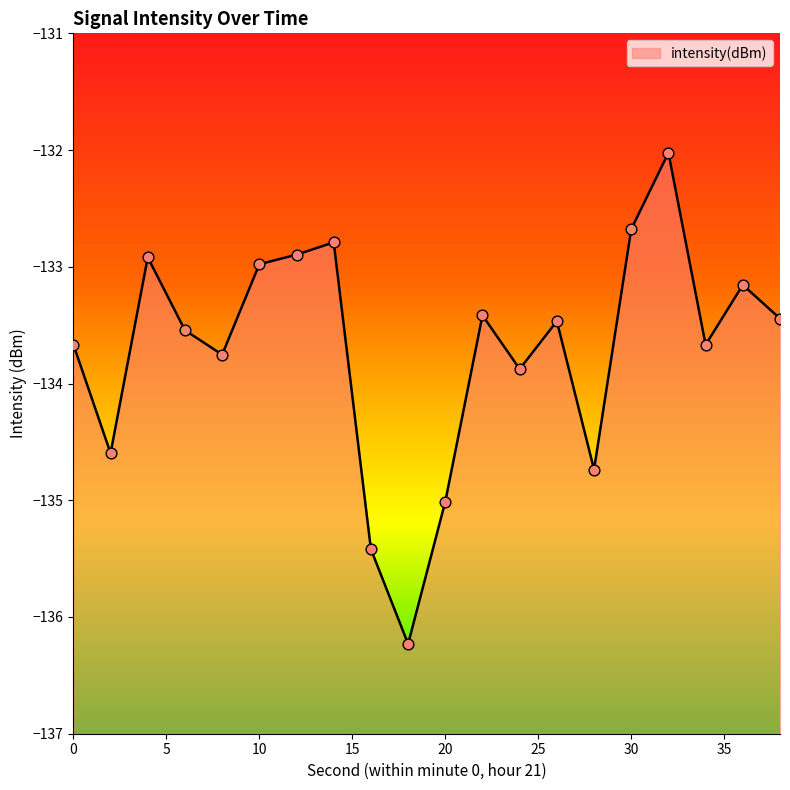

What is the change in value from 28 to 36?

+1.6